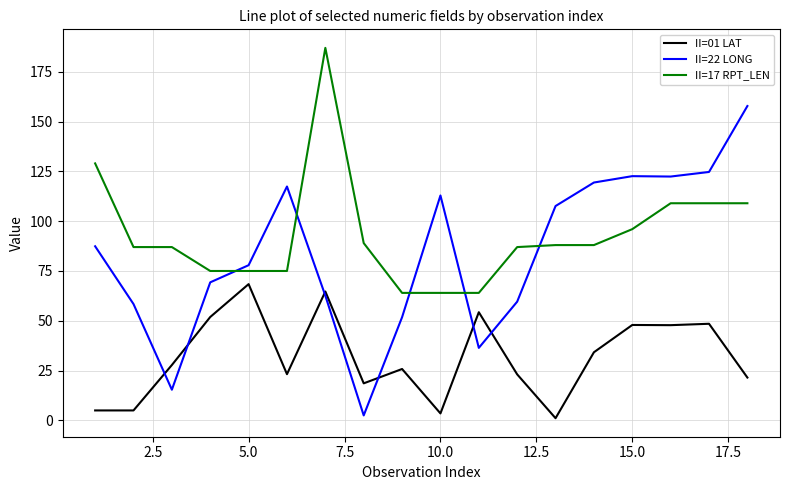

What is the maximum value for II=22 LONG?

157.8